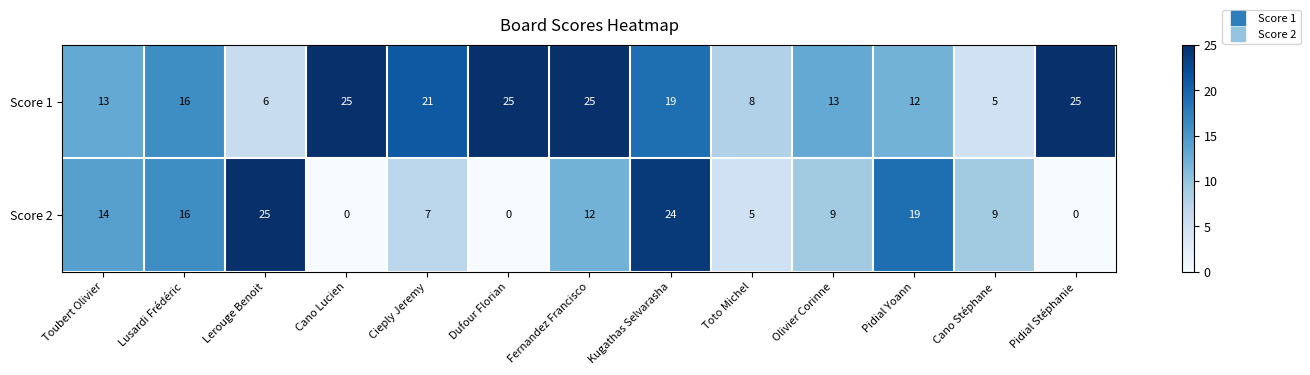

Reading left to right, list all the values displayed in this chart.

Score 1: 13	16	6	25	21	25	25	19	8	13	12	5	25
Score 2: 14	16	25	0	7	0	12	24	5	9	19	9	0